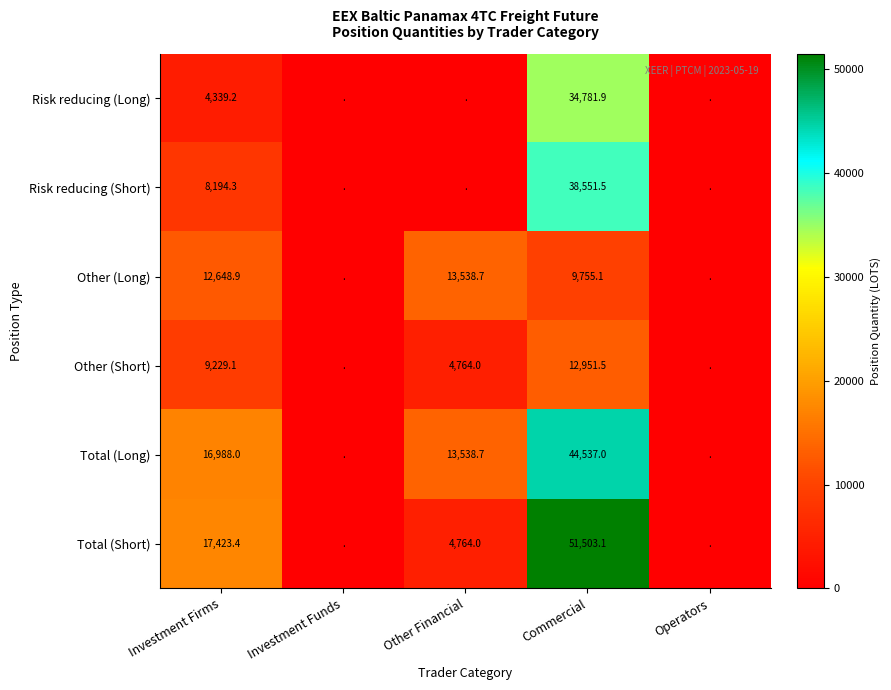

At how many categories does at least one series exceed 31682?

1